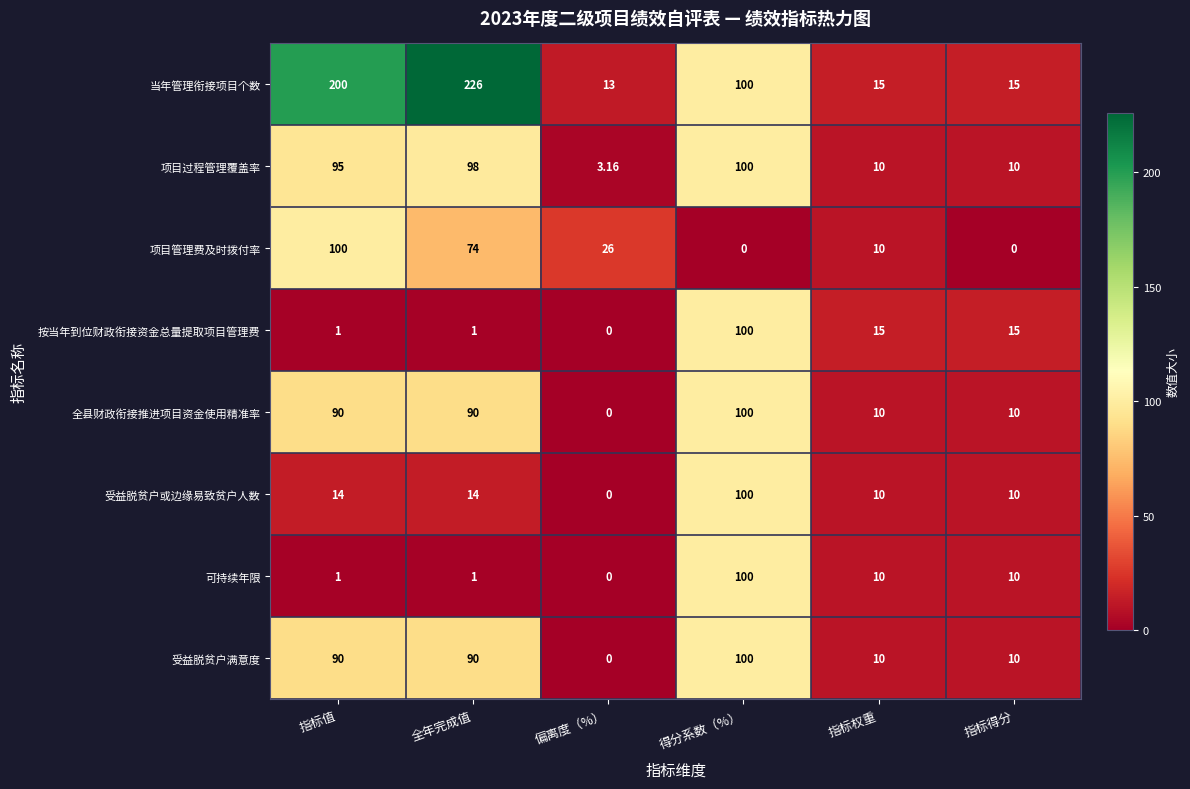

Which series changed the most between 全年完成值 and 指标权重?

当年管理衔接项目个数